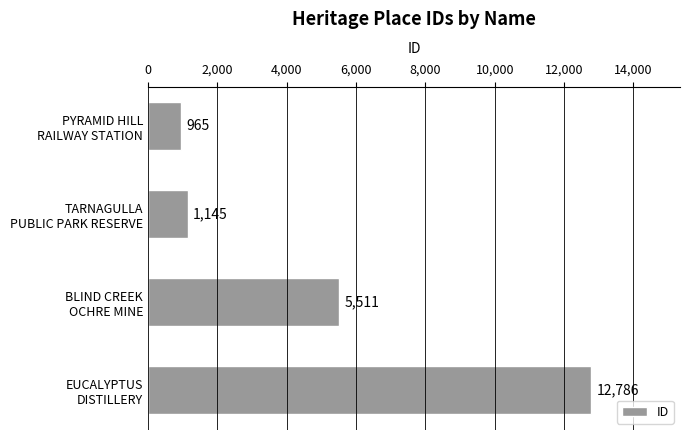

Are the bars horizontal?

Yes